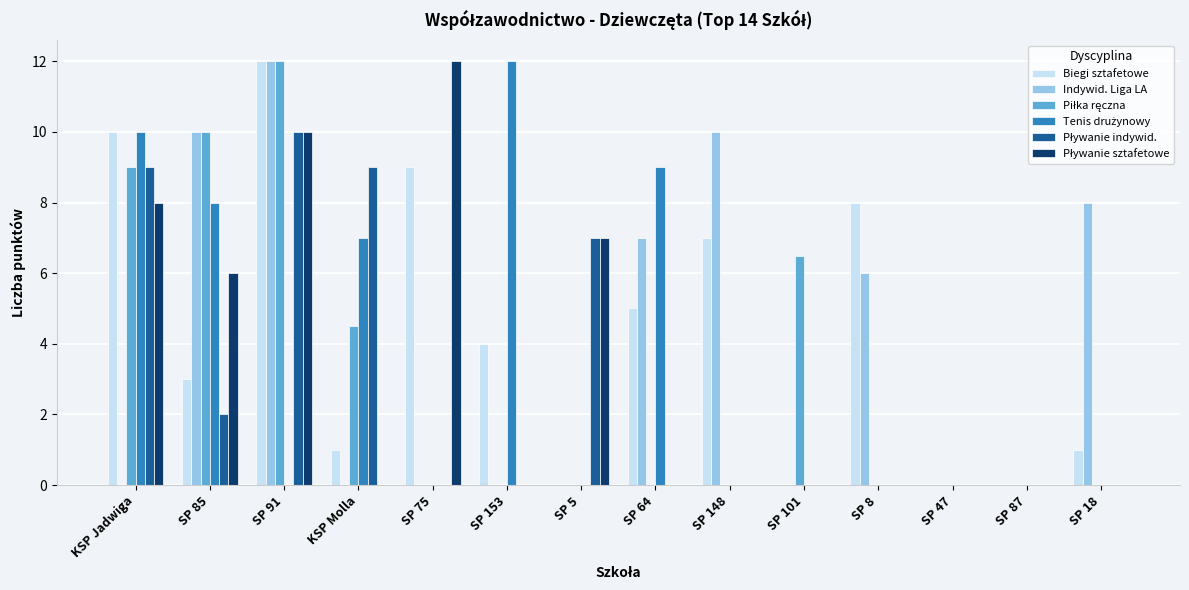

What is the maximum value for Indywid. Liga LA?

12.0